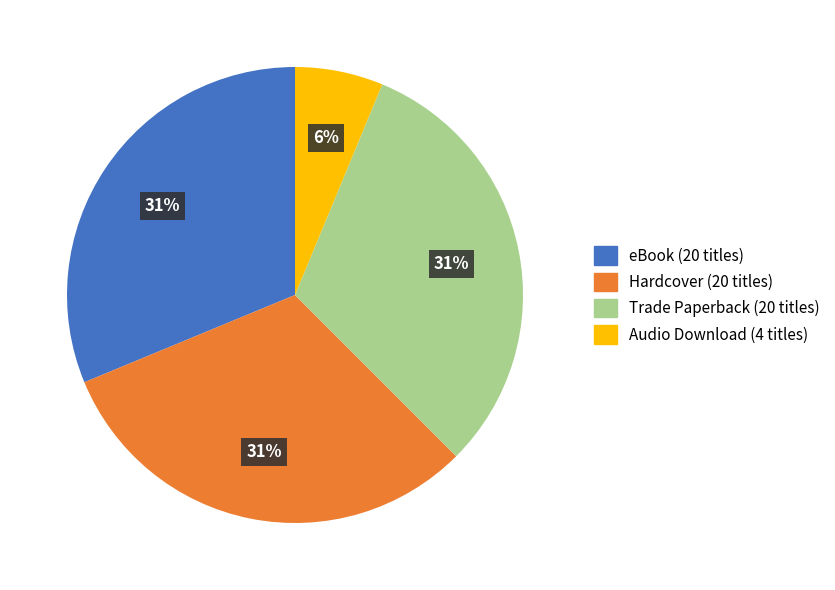

To the nearest percent, what percentage of the pie is Trade Paperback?

31%